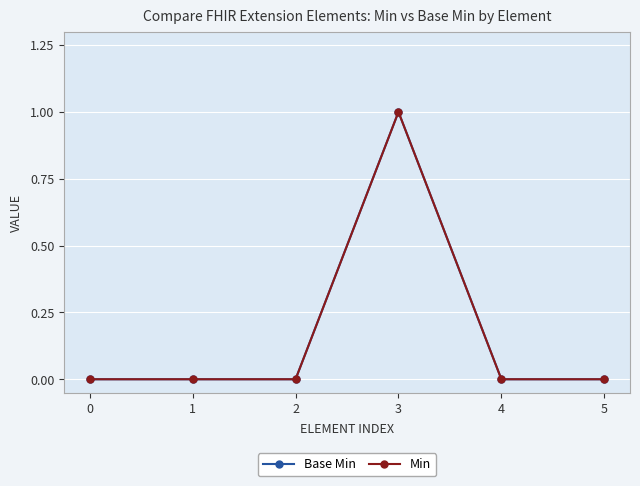

What is the maximum value for Min?

1